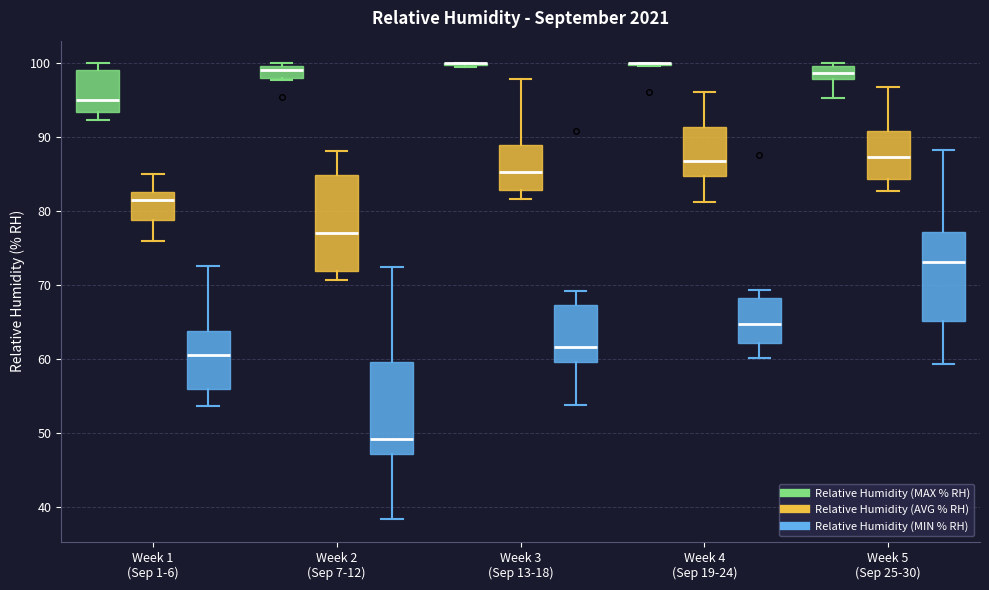

Reading left to right, transcribe this box plot: for each box, give where its median line is, the range the box spans, and where its two whiskers end, as read against the y-axis. The values are not printed on the chart, so give them approximately, as read against the axis.

Week 1 (Sep 1-6) (Relative Humidity (MAX % RH)): median 95, box 93 to 99, whiskers 92 to 100
Week 1 (Sep 1-6) (Relative Humidity (AVG % RH)): median 81, box 79 to 83, whiskers 76 to 85
Week 1 (Sep 1-6) (Relative Humidity (MIN % RH)): median 61, box 56 to 64, whiskers 54 to 73
Week 2 (Sep 7-12) (Relative Humidity (MAX % RH)): median 99, box 98 to 100, whiskers 98 to 100 (just above the box's upper edge)
Week 2 (Sep 7-12) (Relative Humidity (AVG % RH)): median 77, box 72 to 85, whiskers 71 to 88
Week 2 (Sep 7-12) (Relative Humidity (MIN % RH)): median 49, box 47 to 60, whiskers 38 to 72
Week 3 (Sep 13-18) (Relative Humidity (MAX % RH)): box collapsed to a line at 100, whiskers 100 to 100
Week 3 (Sep 13-18) (Relative Humidity (AVG % RH)): median 85, box 83 to 89, whiskers 82 to 98
Week 3 (Sep 13-18) (Relative Humidity (MIN % RH)): median 62, box 60 to 67, whiskers 54 to 69
Week 4 (Sep 19-24) (Relative Humidity (MAX % RH)): box collapsed to a line at 100, whiskers 100 to 100
Week 4 (Sep 19-24) (Relative Humidity (AVG % RH)): median 87, box 85 to 91, whiskers 81 to 96
Week 4 (Sep 19-24) (Relative Humidity (MIN % RH)): median 65, box 62 to 68, whiskers 60 to 69
Week 5 (Sep 25-30) (Relative Humidity (MAX % RH)): median 99, box 98 to 100, whiskers 95 to 100
Week 5 (Sep 25-30) (Relative Humidity (AVG % RH)): median 87, box 84 to 91, whiskers 83 to 97
Week 5 (Sep 25-30) (Relative Humidity (MIN % RH)): median 73, box 65 to 77, whiskers 59 to 88